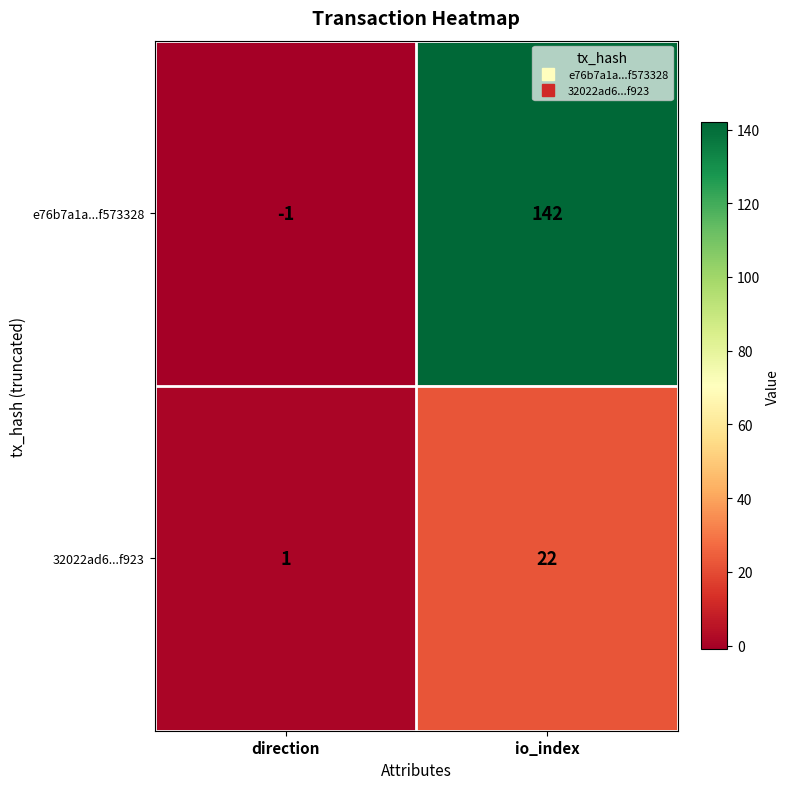

What is the greatest value displayed?

142